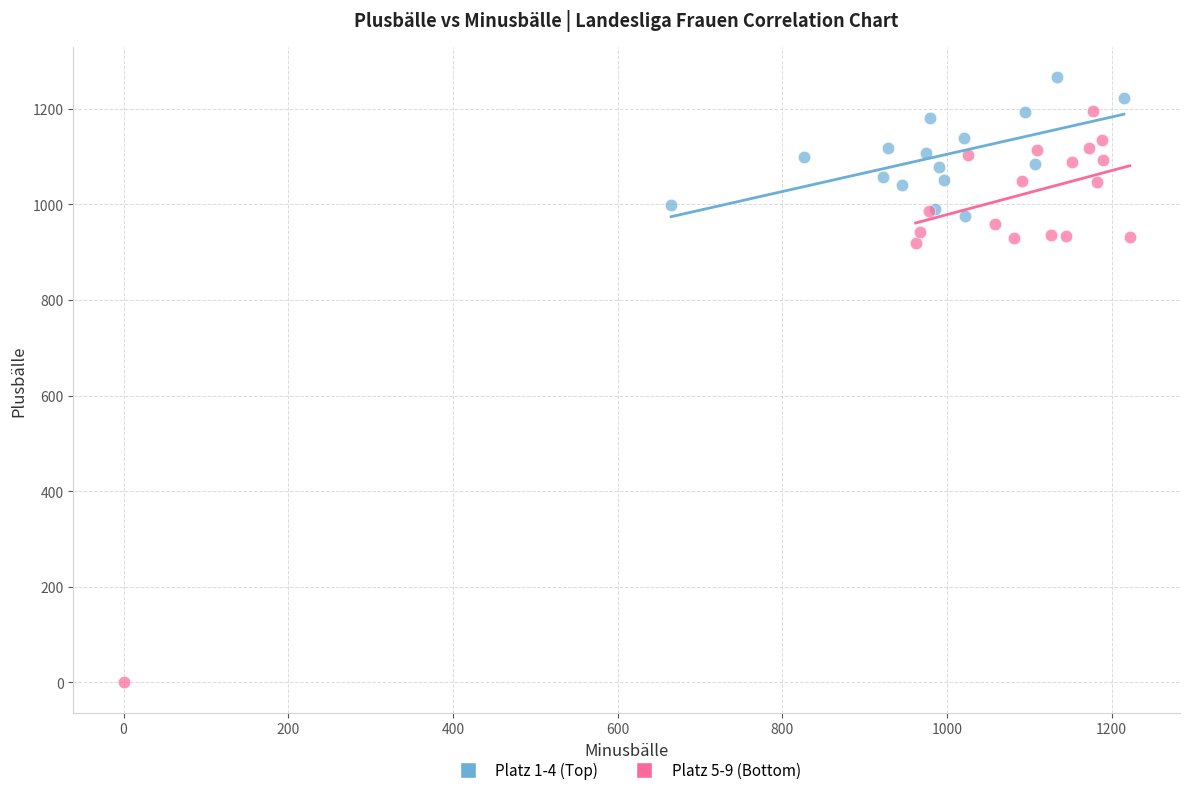

Which series has the widest spread of Y values?

Platz 5-9 (Bottom)